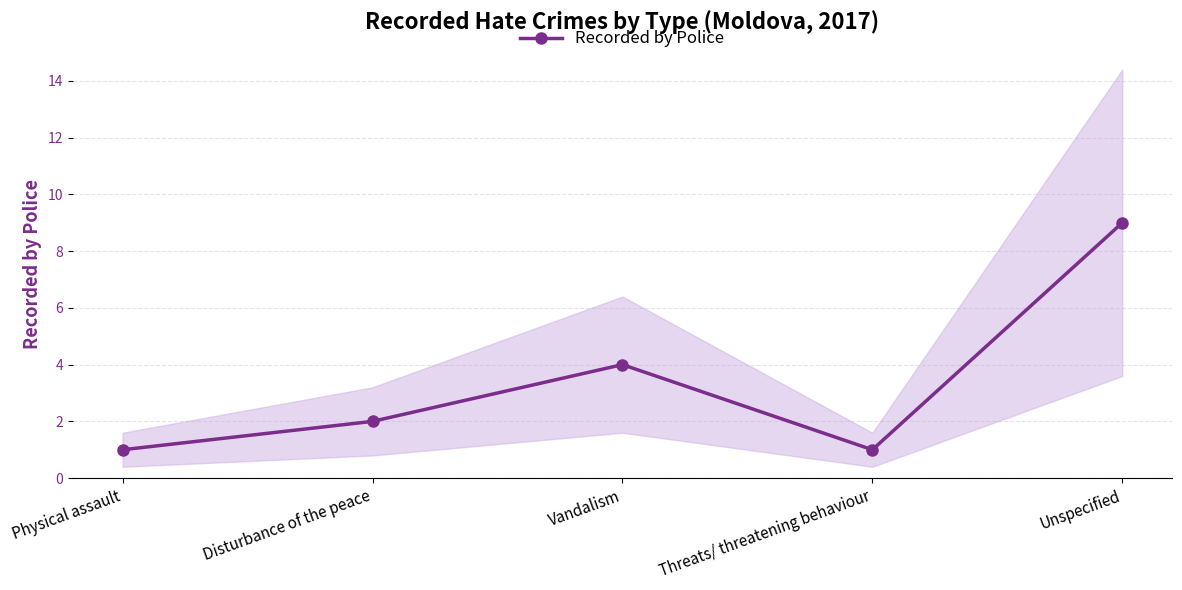

What is the smallest value displayed?

1